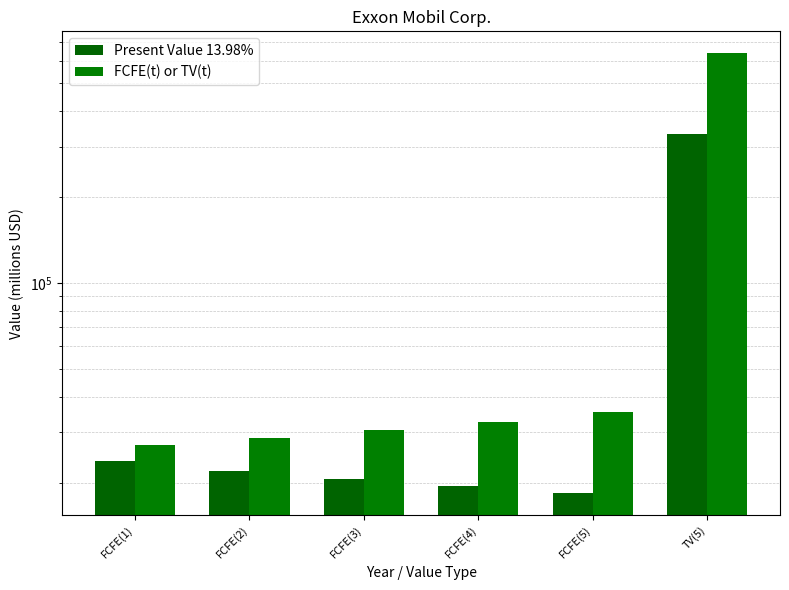

How many data points in FCFE(t) or TV(t) are less than 32719?

3